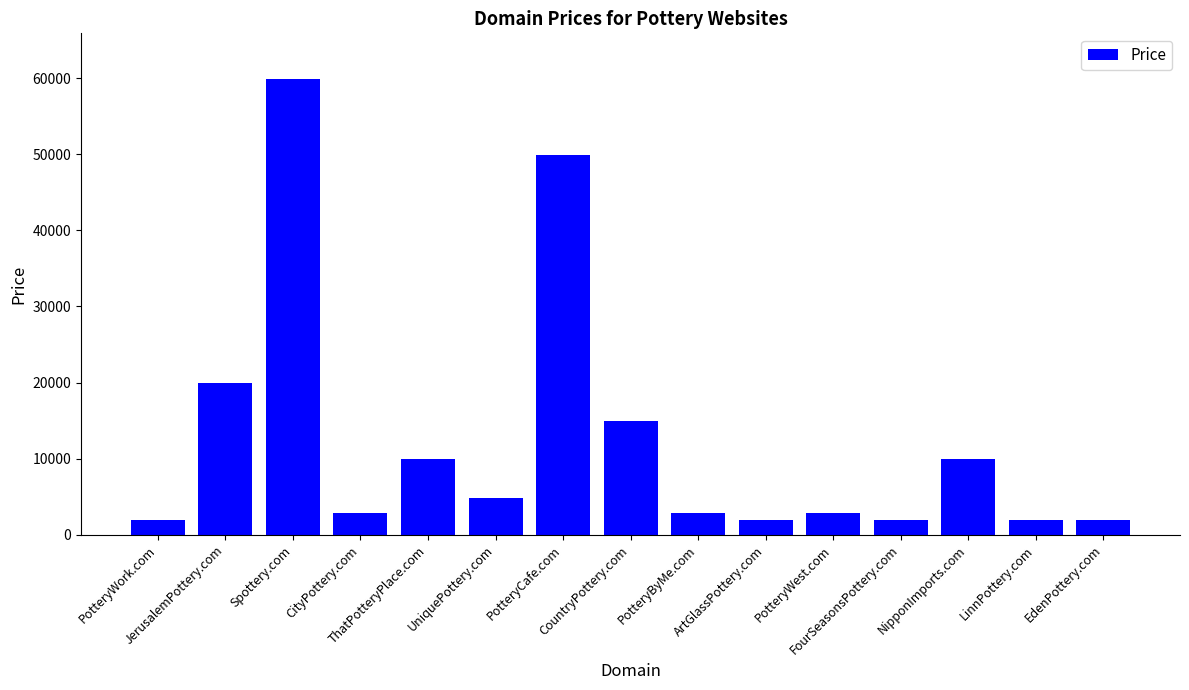

What is the maximum value shown in the chart?

59888